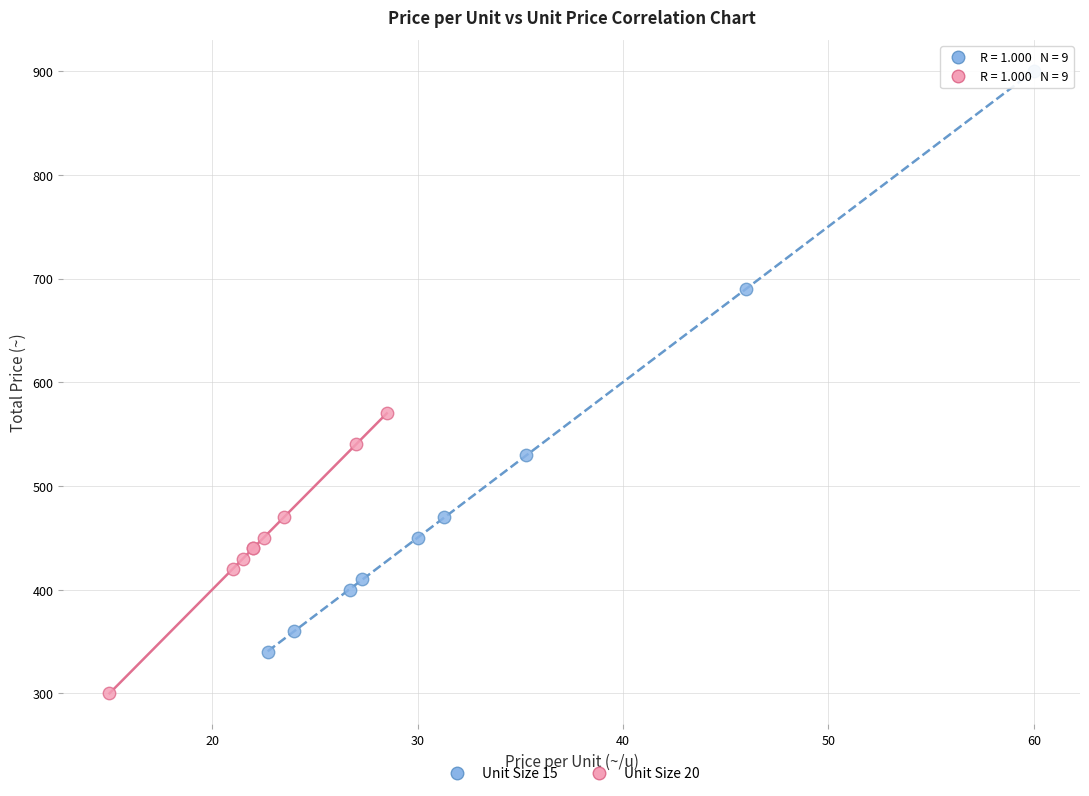

Which series has the largest Y range (max minus min)?

Unit Size 15